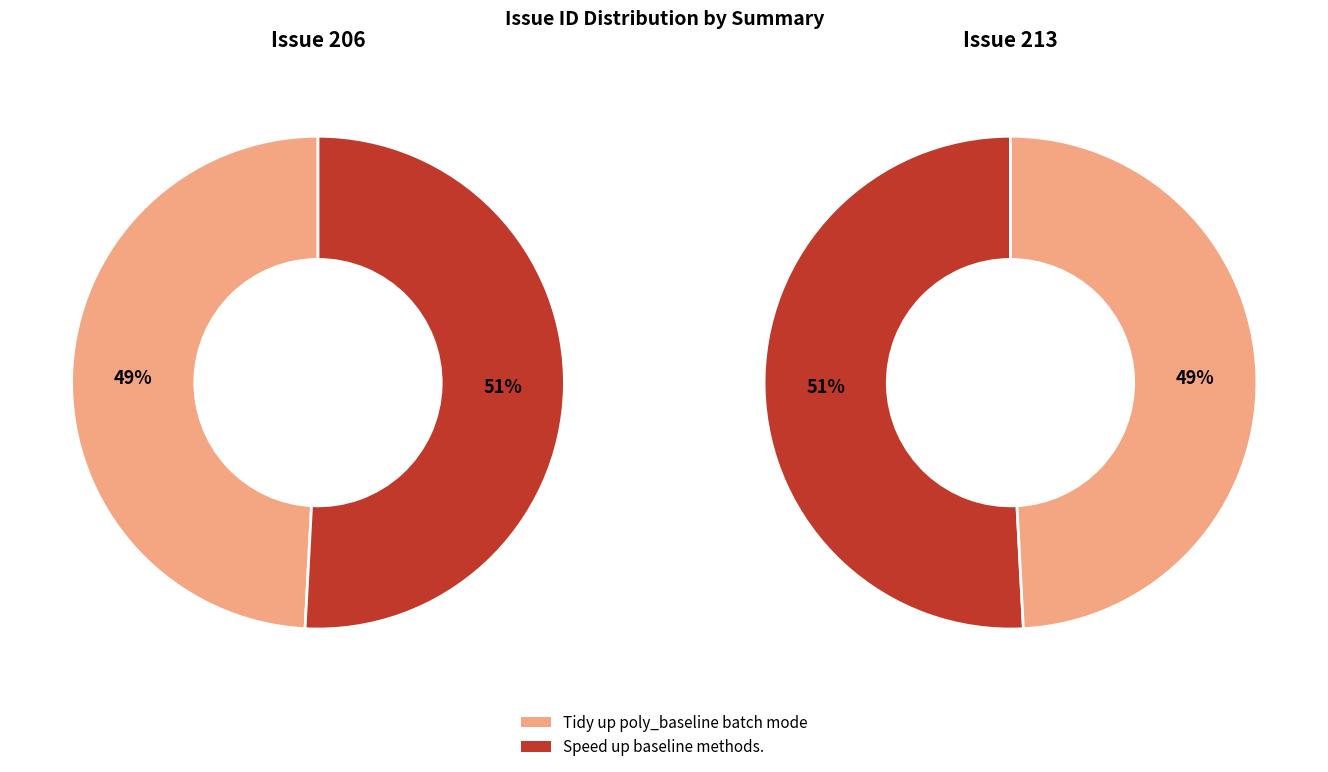

Combined, what portion of the pie is Tidy up poly_baseline batch mode and Speed up baseline methods.?

100.0%